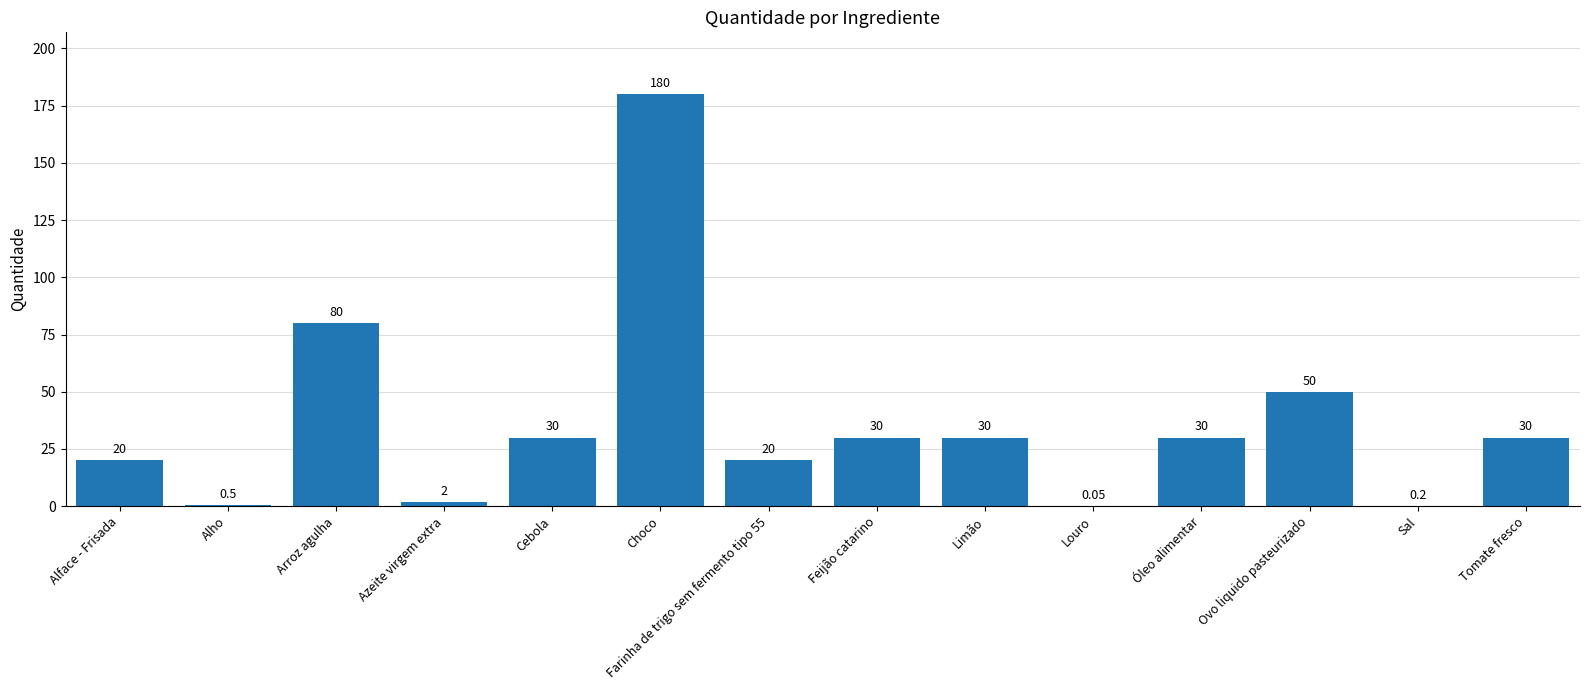

Where is the data nearest to the value 90?

Arroz agulha